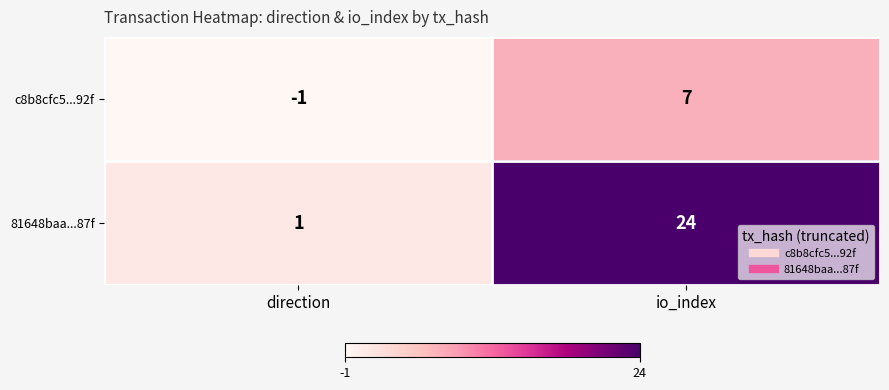

Reading left to right, extract all data points from this chart.

c8b8cfc5...92f: -1	7
81648baa...87f: 1	24